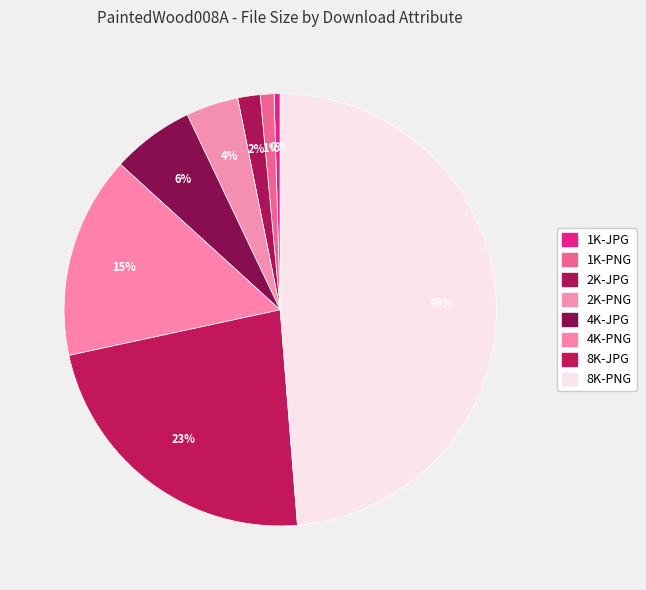

Count the number of slices in the pie.

8